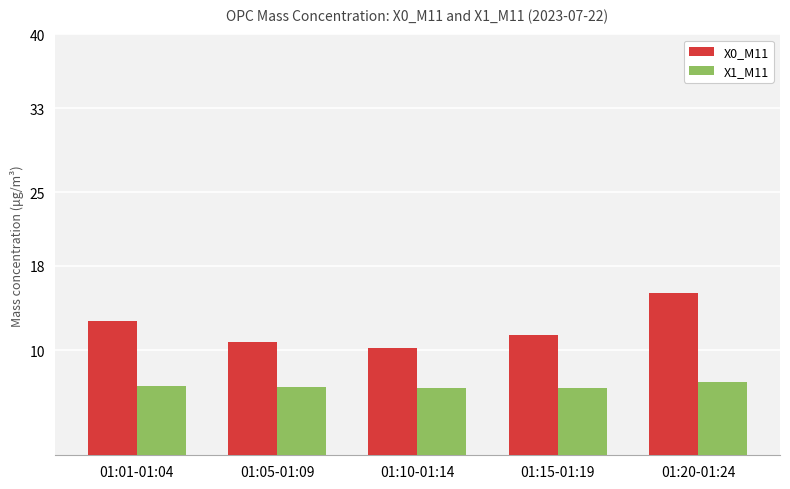

What is the difference between the second highest and minimum values in the X0_M11 series?

2.6